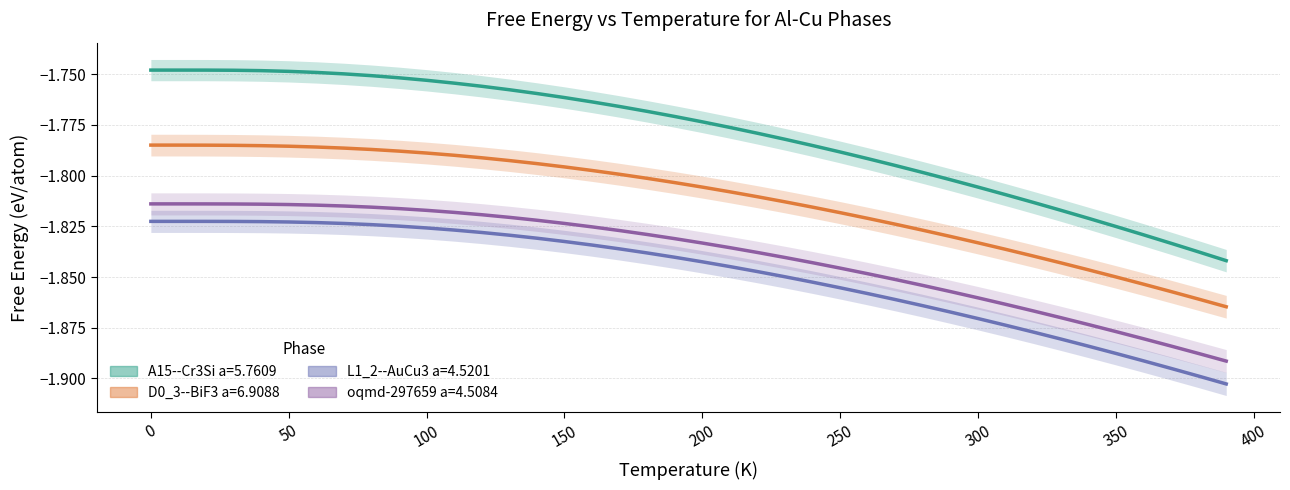

True or false: A15--Cr3Si a=5.7609 and L1_2--AuCu3 a=4.5201 intersect in this chart.

False